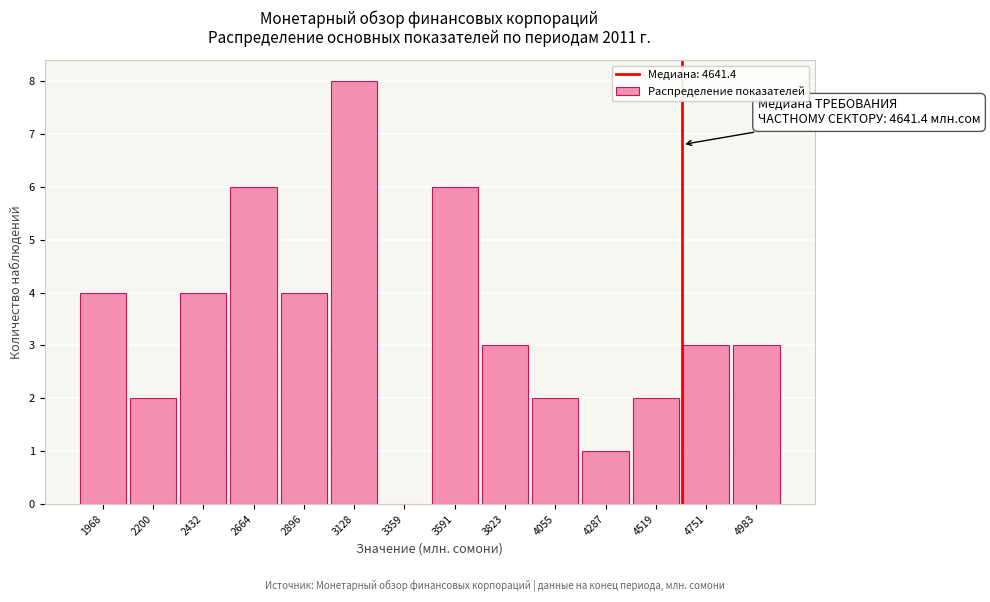

Which range on the x-axis has the tallest bar?

3000 to 3250